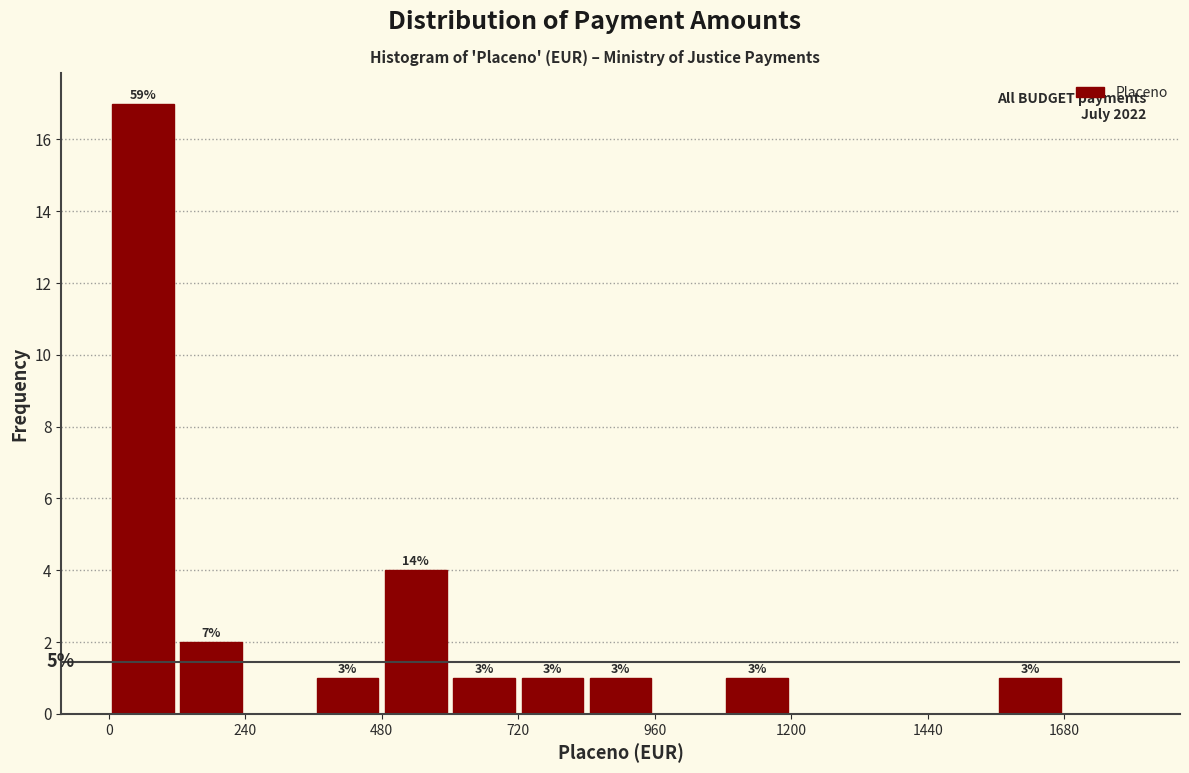

Around what value on the x-axis is the tallest bar? Give the approximate position of its centre, as read against the axis.

50